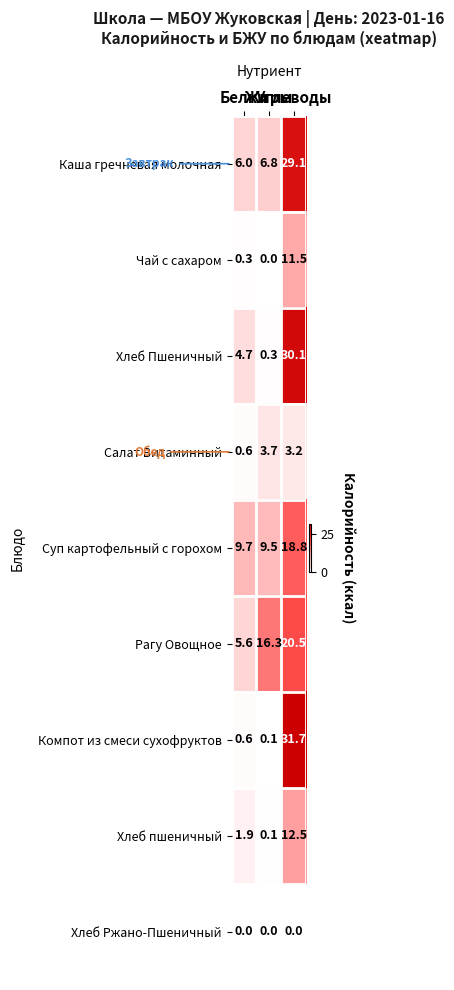

Which series has the widest spread of values?

Компот из смеси сухофруктов